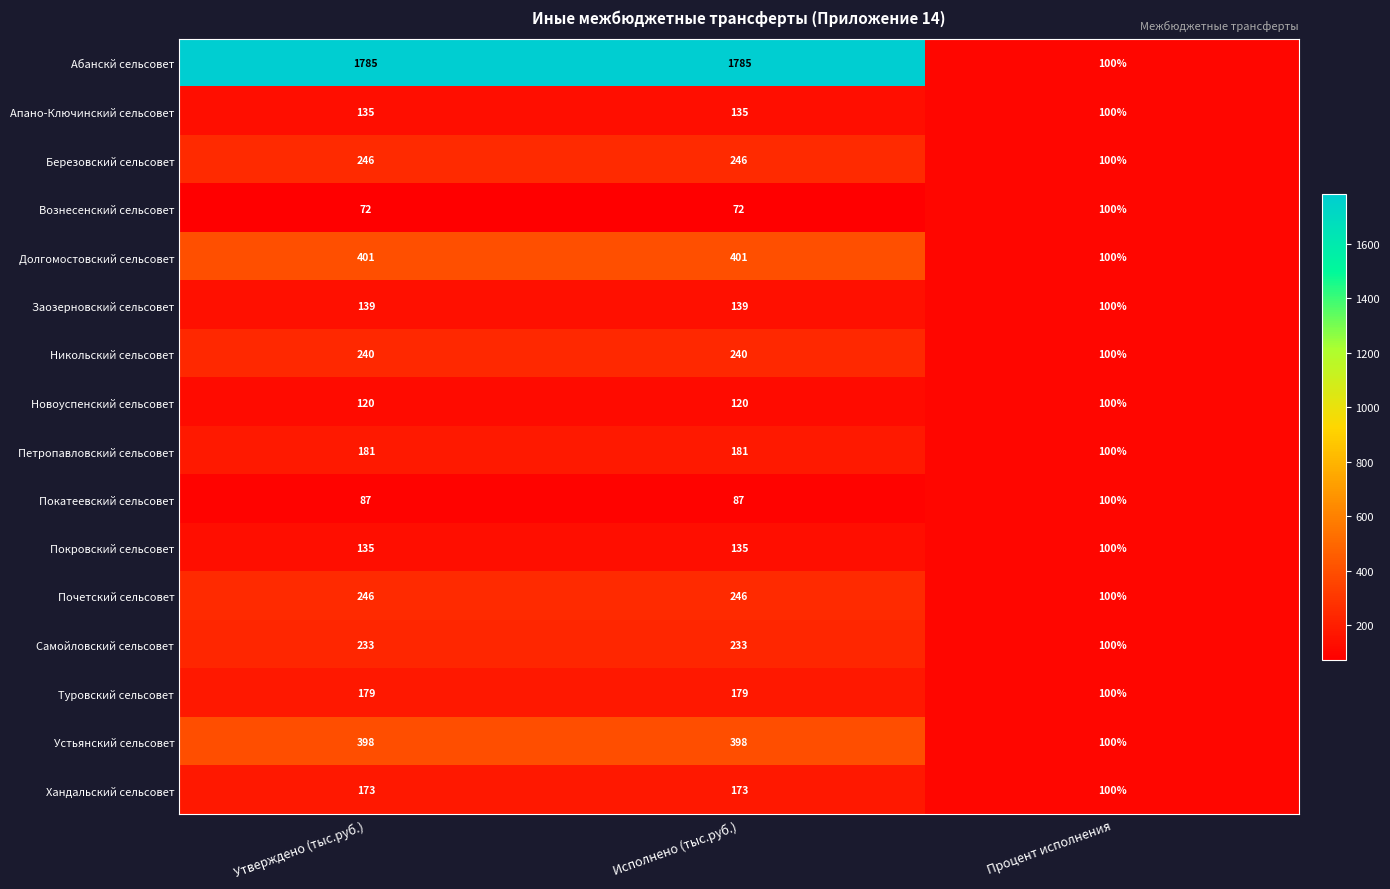

Which series has the largest range (max minus min)?

Абанскй сельсовет